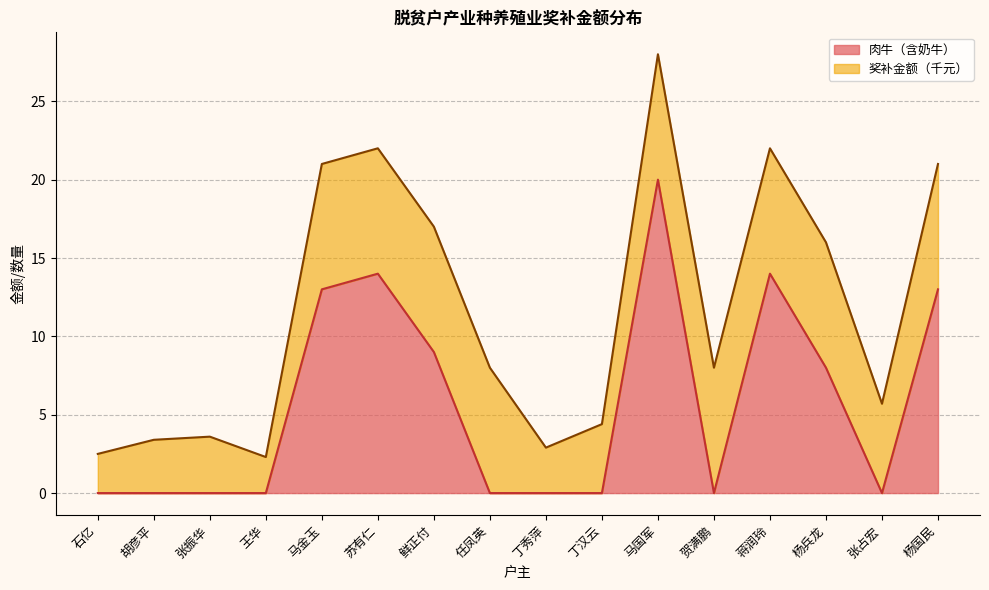

The chart shows a value of 9 at 马国军. True or false?

False